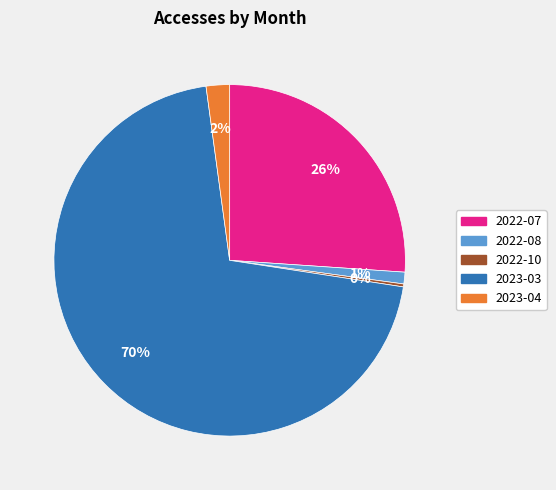

The 2022-08 slice represents 11% of the pie. True or false?

False